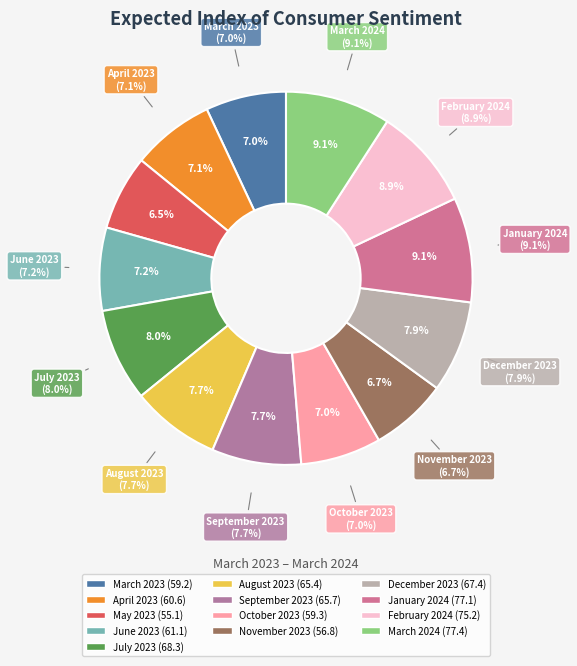

Which slice is the largest?

March 2024